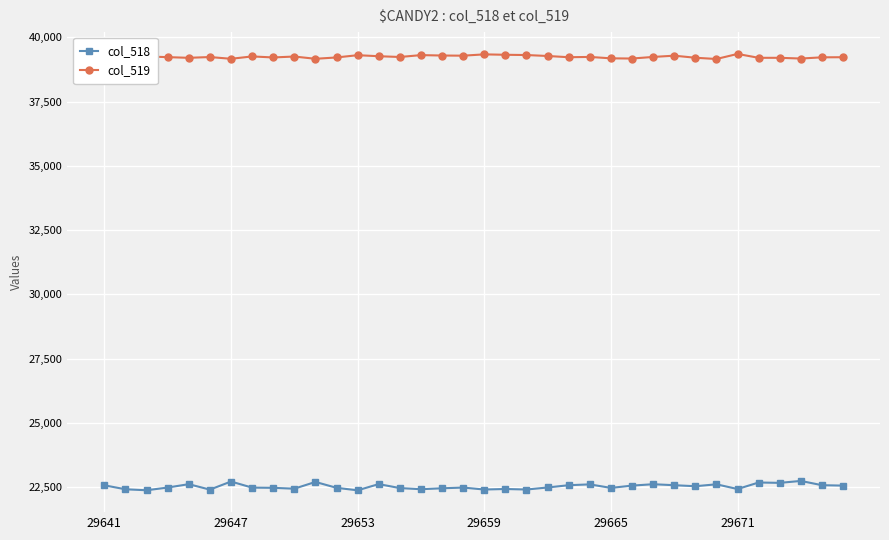

How many distinct data groups are displayed?

2